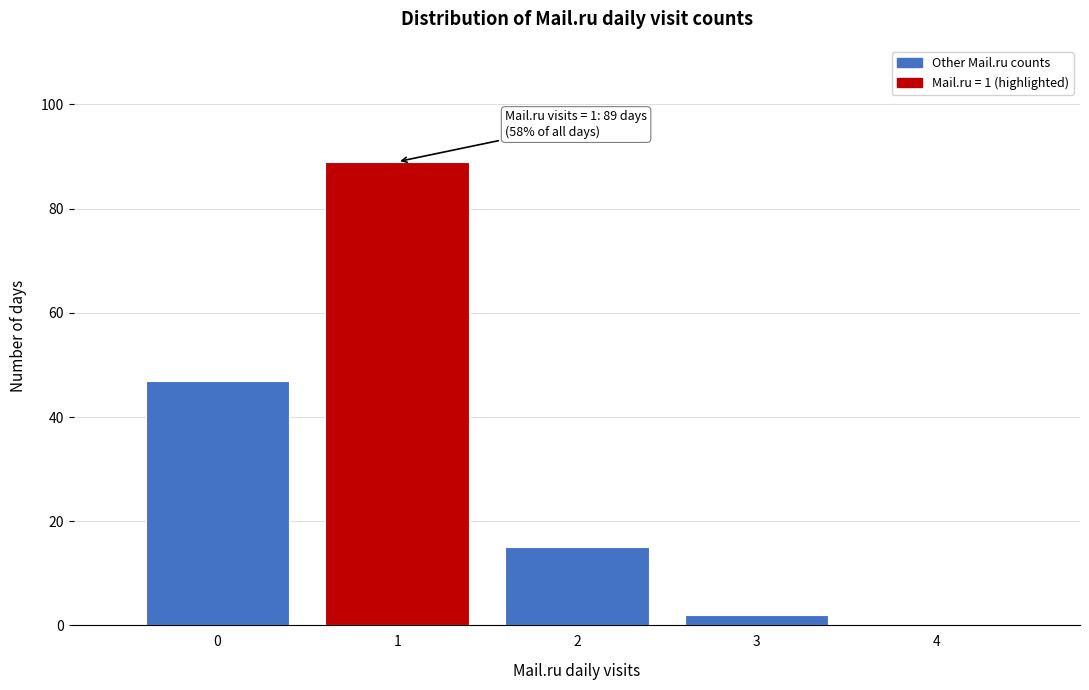

Reading left to right, what are all the values shown in this chart?

0=47	1=89	2=15	3=2	4=0